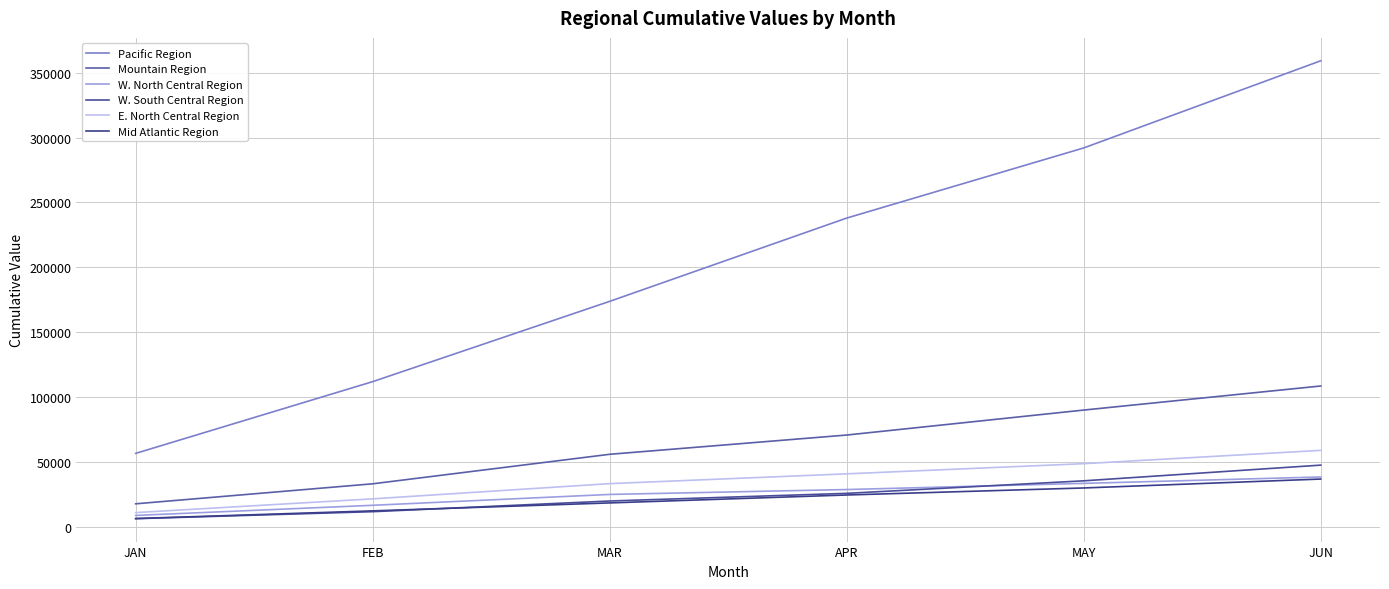

What is the sum of the Mountain Region values at JUN and FEB?

141820.2